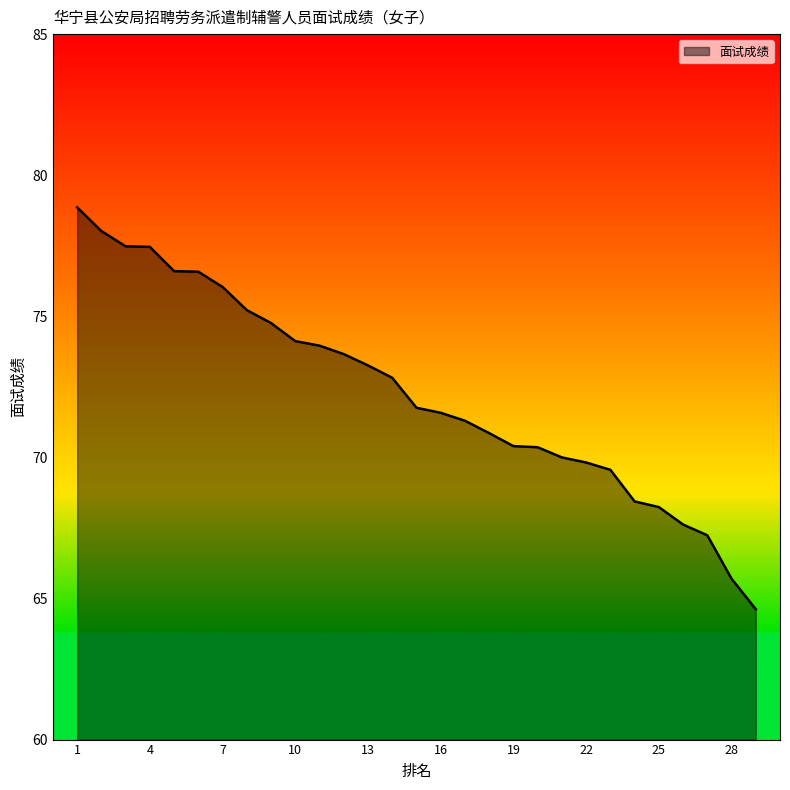

What is the difference between the maximum and minimum values?

14.2